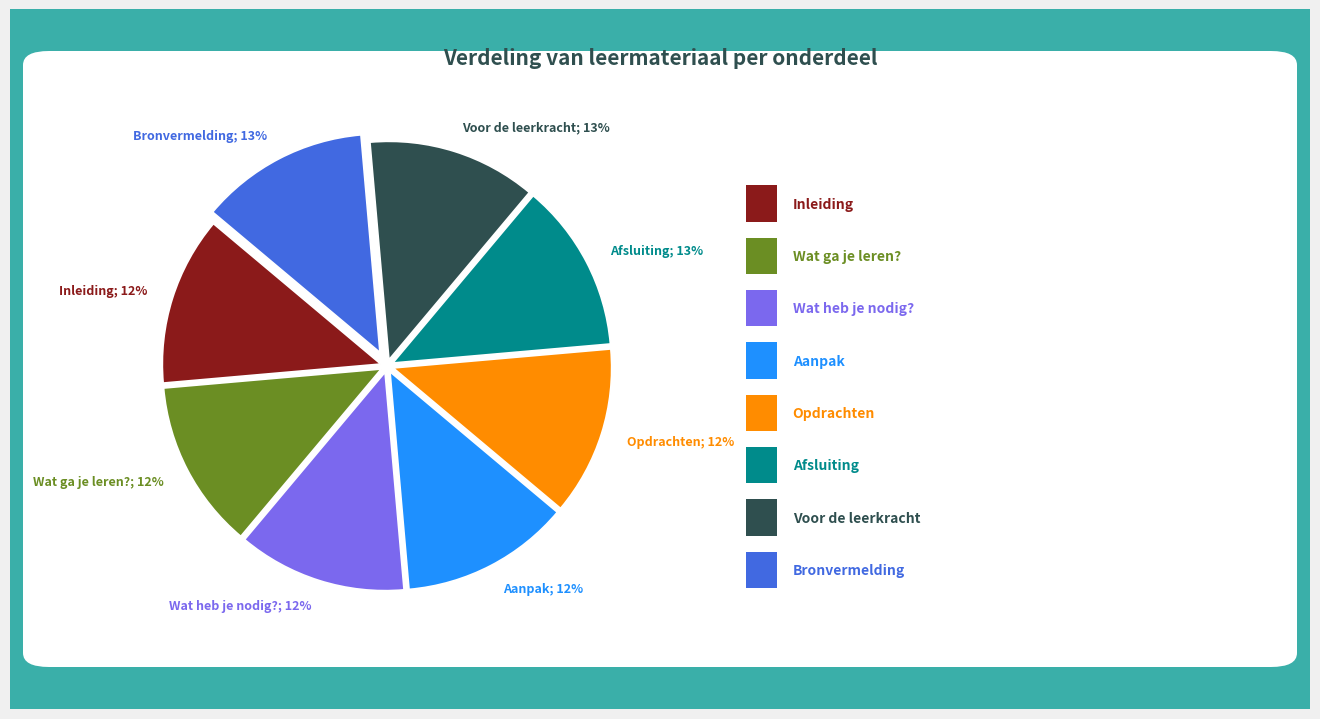

Is the sum of Wat heb je nodig?; 12% and Afsluiting; 13% greater than half?

No